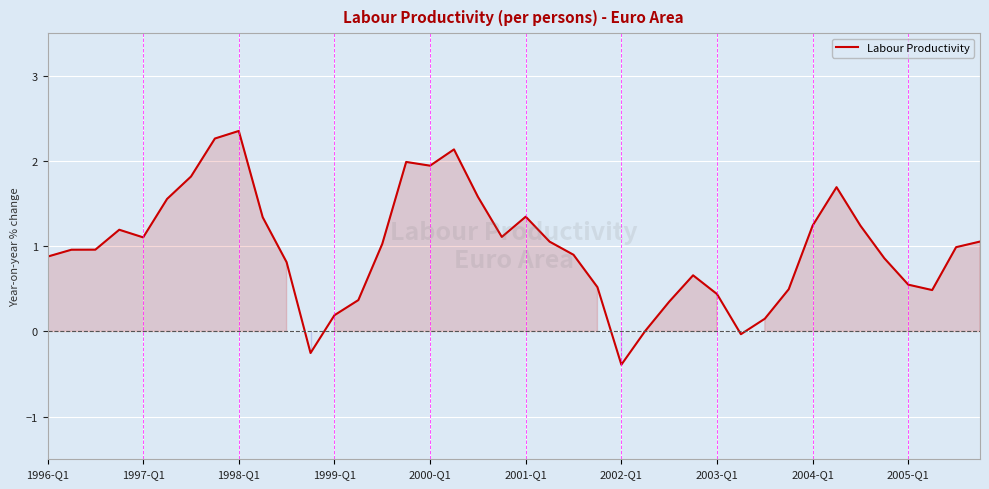

What is the difference between the maximum and minimum values?

2.7